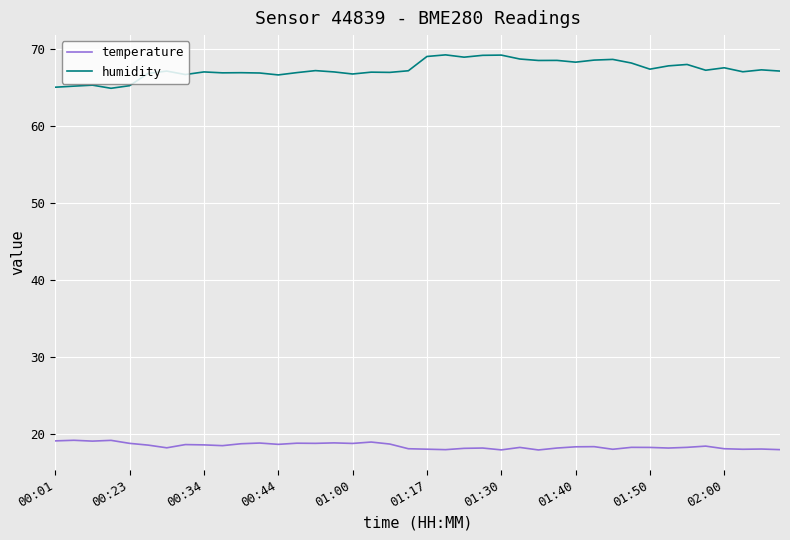

List the series in order of their peak value, highest first.

humidity, temperature